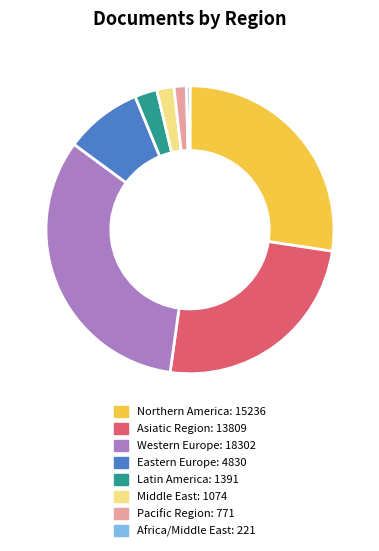

Is there any slice that represents more than half of the pie?

No